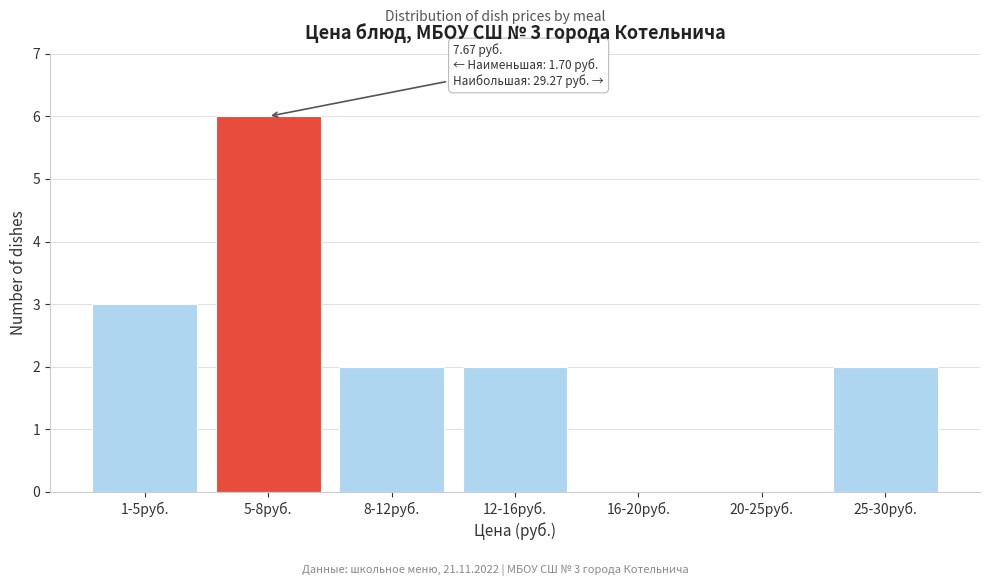

Reading right to left, list all the values displayed in this chart.

25-30руб.=2	20-25руб.=0	16-20руб.=0	12-16руб.=2	8-12руб.=2	5-8руб.=6	1-5руб.=3